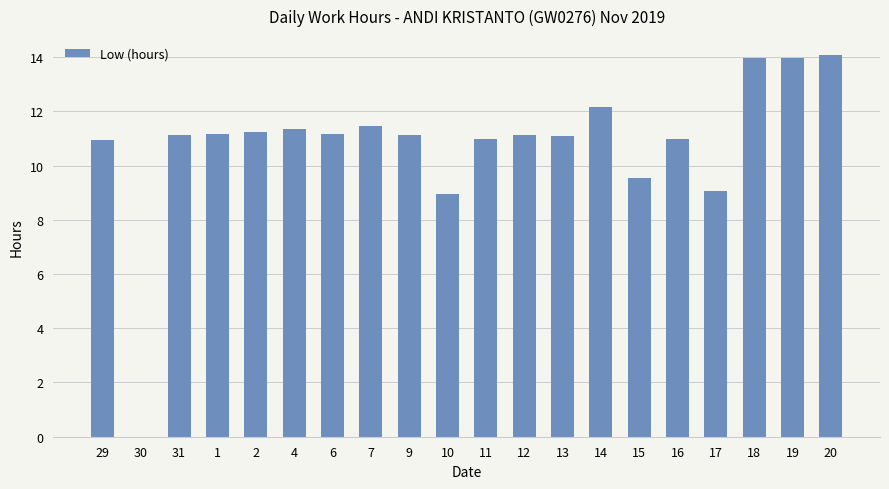

Approximately how many times larger is the value at 4 compared to 6?

1.0